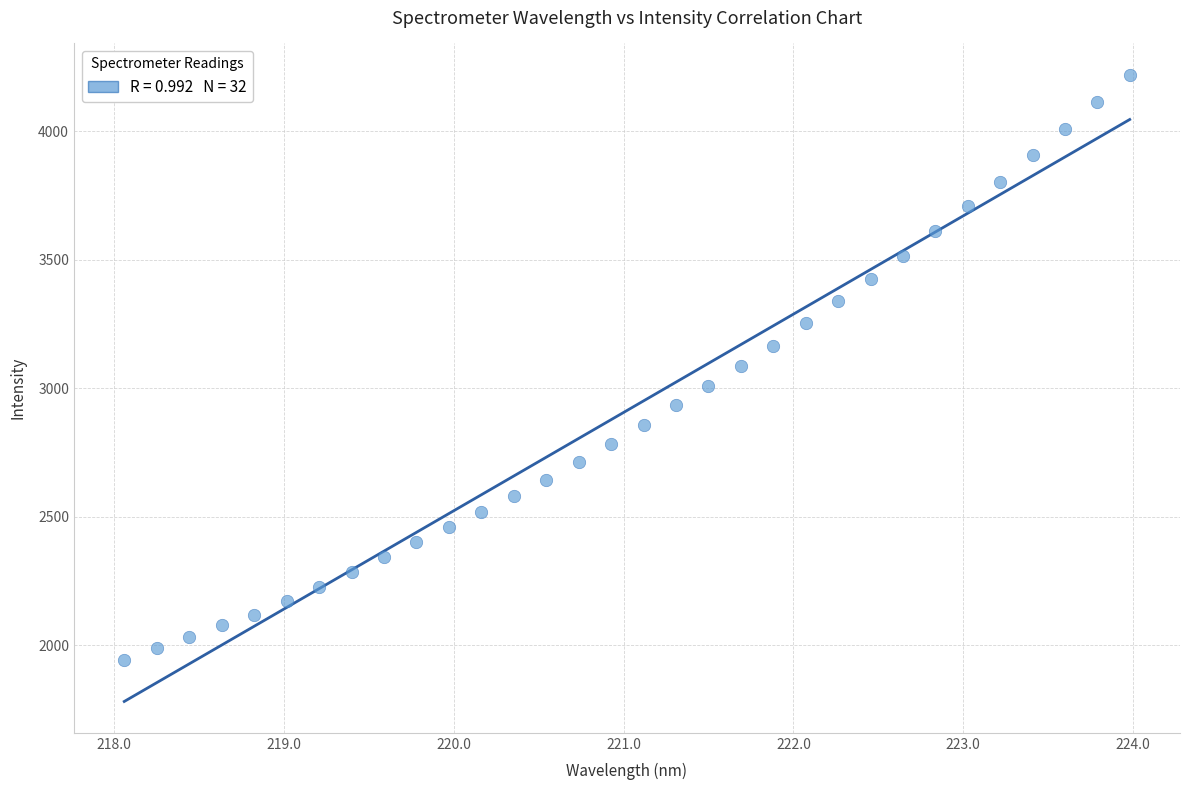

What is the range of X values (max minus min)?

5.9